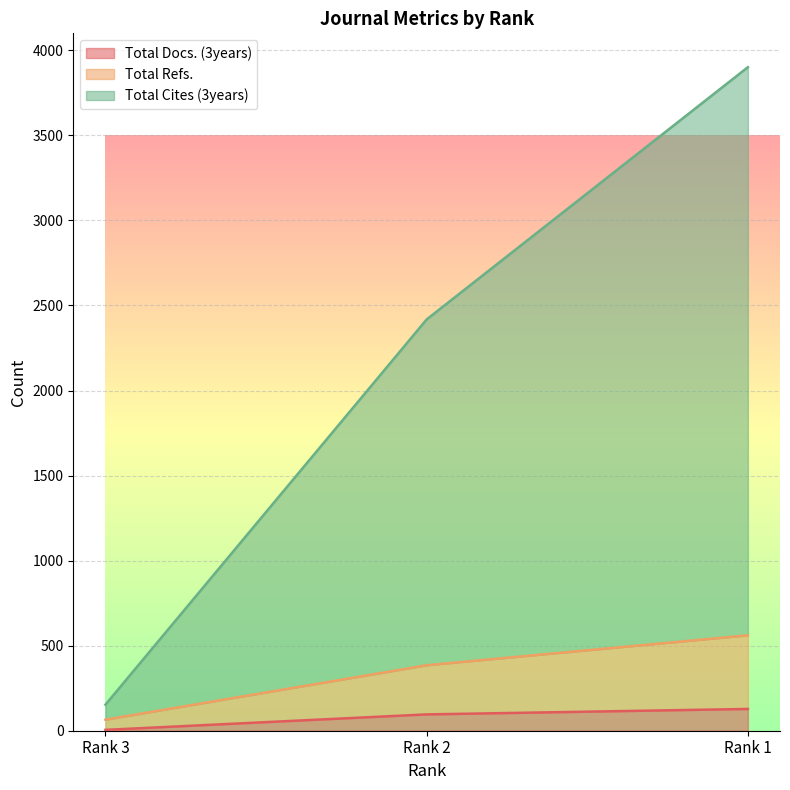

Which category has the highest value in the Total Refs. series?

Rank 1